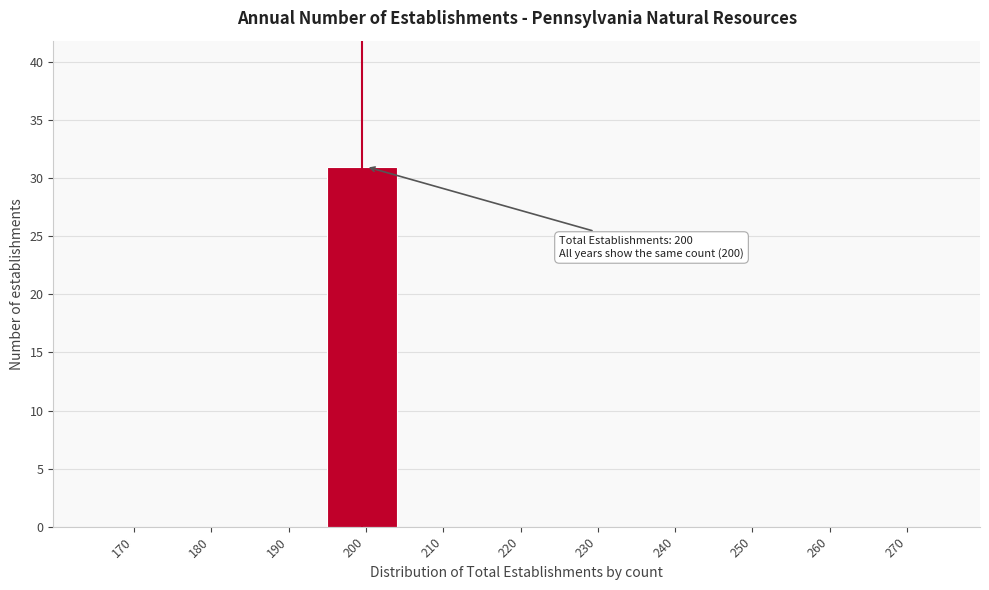

Reading left to right, list all the values displayed in this chart.

170=0	180=0	190=0	200=31	210=0	220=0	230=0	240=0	250=0	260=0	270=0